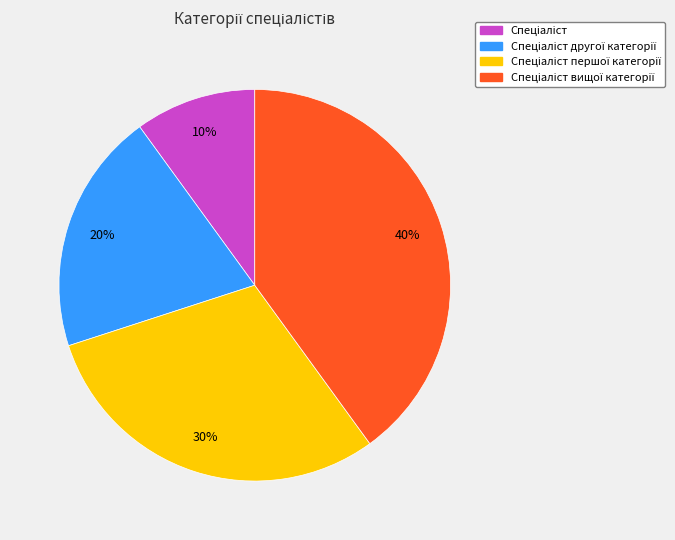

Is there a majority slice in this chart?

No